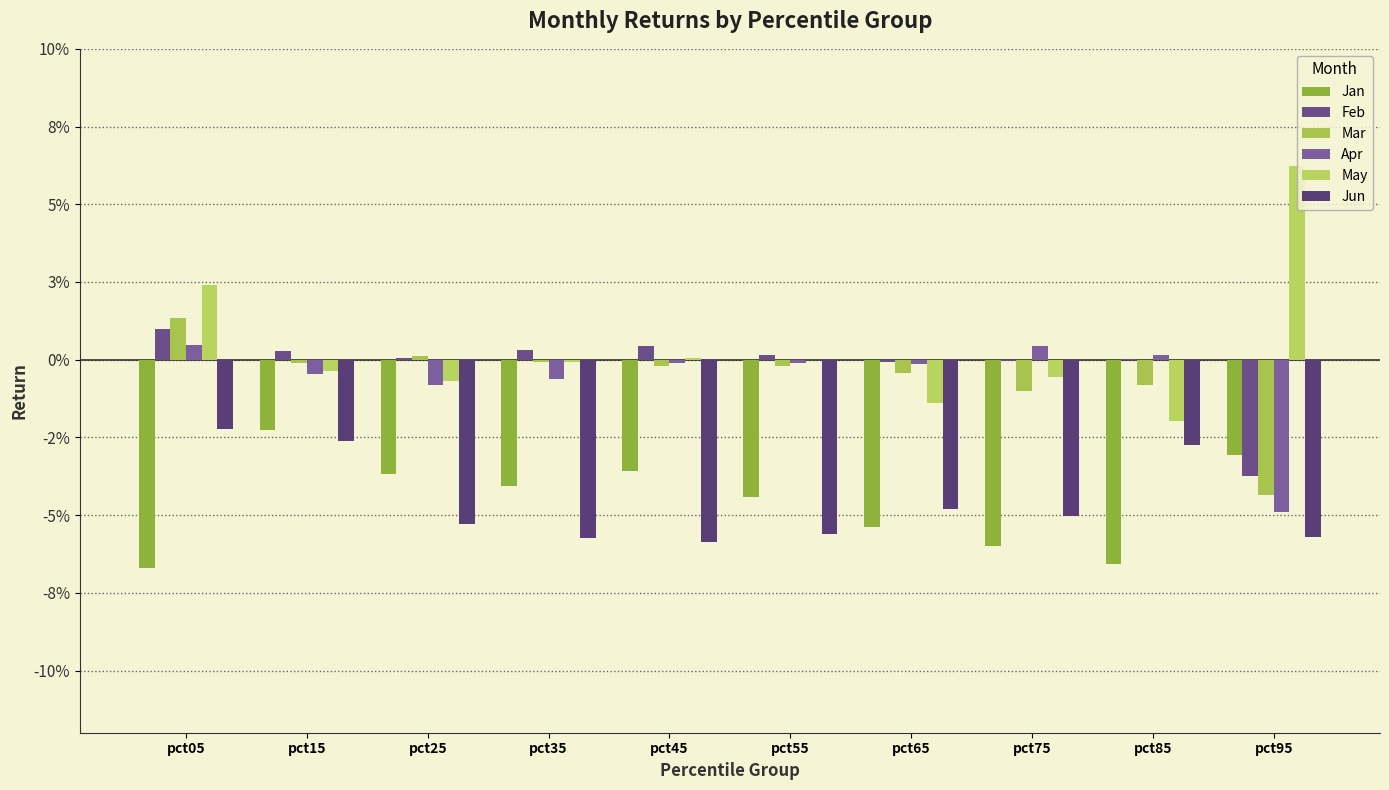

What are all the series names shown in the legend?

Jan, Feb, Mar, Apr, May, Jun